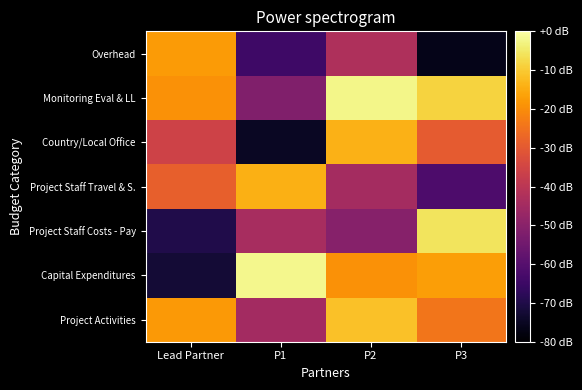

Reading left to right, transcribe all the data shown in this chart.

Project Activities: Lead Partner=-18.1	P1=-44.9	P2=-11.3	P3=-24.2
Capital Expenditures: Lead Partner=-72.5	P1=-2.0	P2=-19.1	P3=-17.1
Project Staff Costs - Pay: Lead Partner=-69.8	P1=-44.0	P2=-50.3	P3=-5.9
Project Staff Travel & S.: Lead Partner=-28.5	P1=-14.2	P2=-44.5	P3=-61.8
Country/Local Office: Lead Partner=-35.6	P1=-74.9	P2=-13.8	P3=-29.5
Monitoring Eval & LL: Lead Partner=-19.4	P1=-51.6	P2=-2.3	P3=-8.6
Overhead: Lead Partner=-17.7	P1=-64.4	P2=-42.7	P3=-76.5